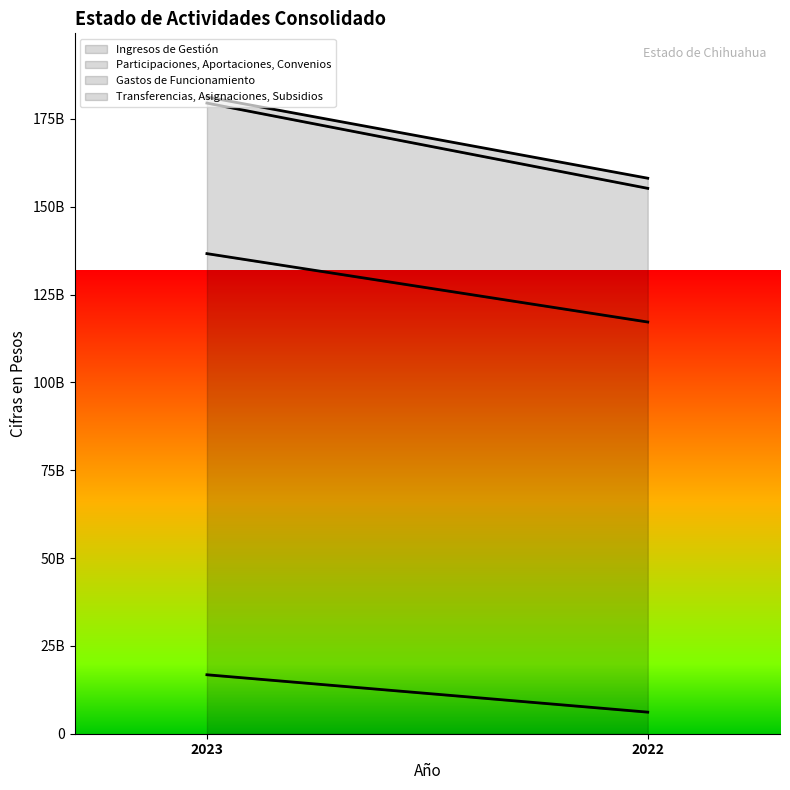

Reading left to right, extract all data points from this chart.

Ingresos de Gestión: 16782596639	6142375327
Participaciones, Aportaciones, Convenios: 119876449739	111049217247
Gastos de Funcionamiento: 42851210202	38048695836
Transferencias, Asignaciones, Subsidios: 1729675292	2881635680